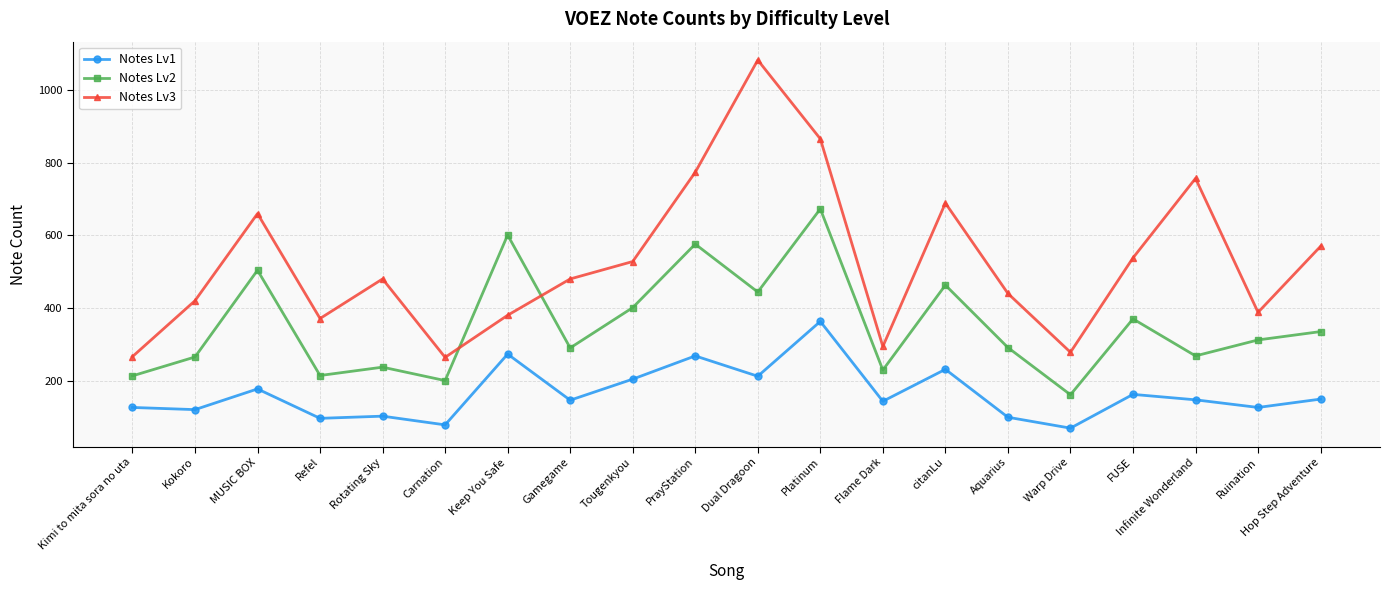

What position from the right is Platinum?

9